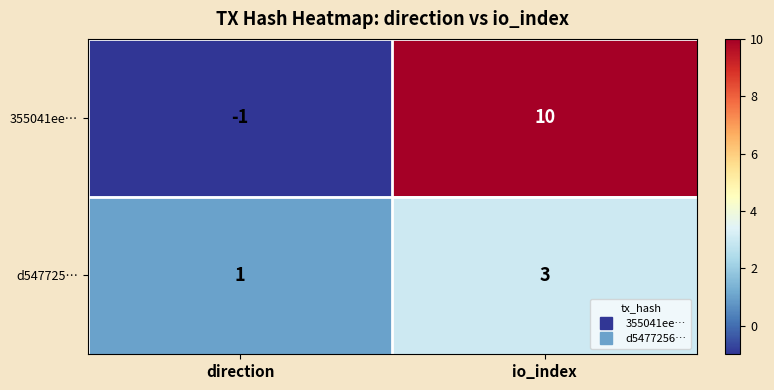

At which label does d547725… reach its peak?

io_index